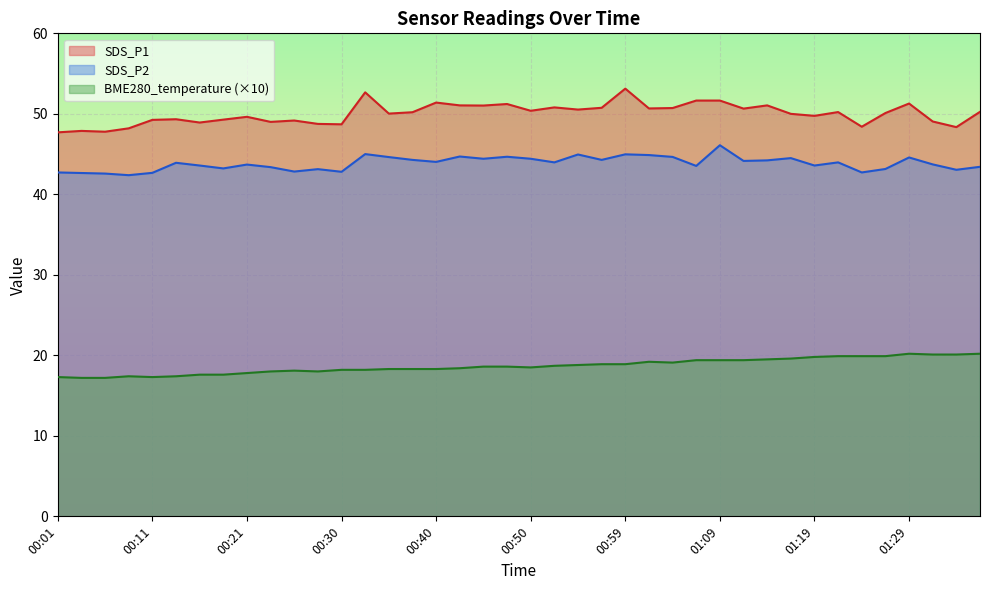

True or false: SDS_P1 has a value of 16.6 at 01:29.

False